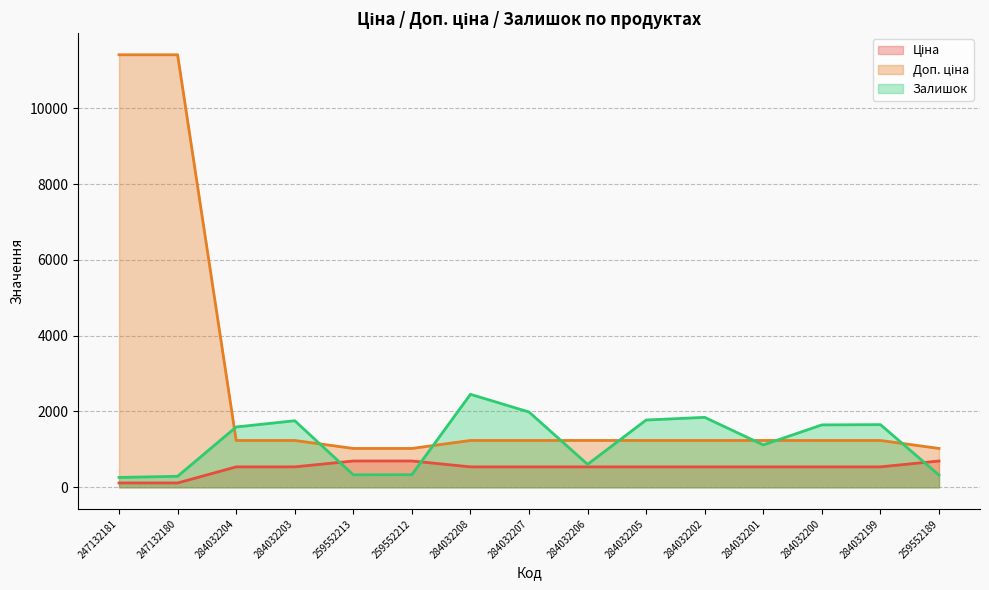

Where is Залишок nearest to the value 1356?

284032204